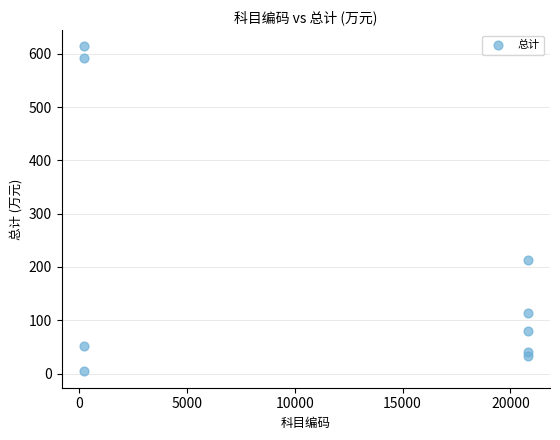

What Y value in the scatter plot is closest to 308?

212.6